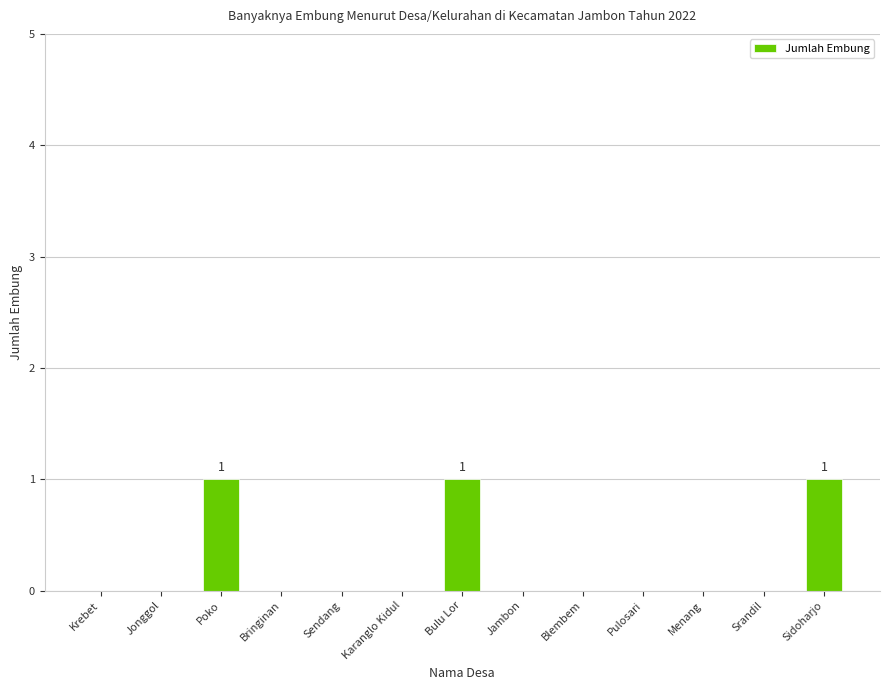

Is it true that the value at Sendang is 0?

True